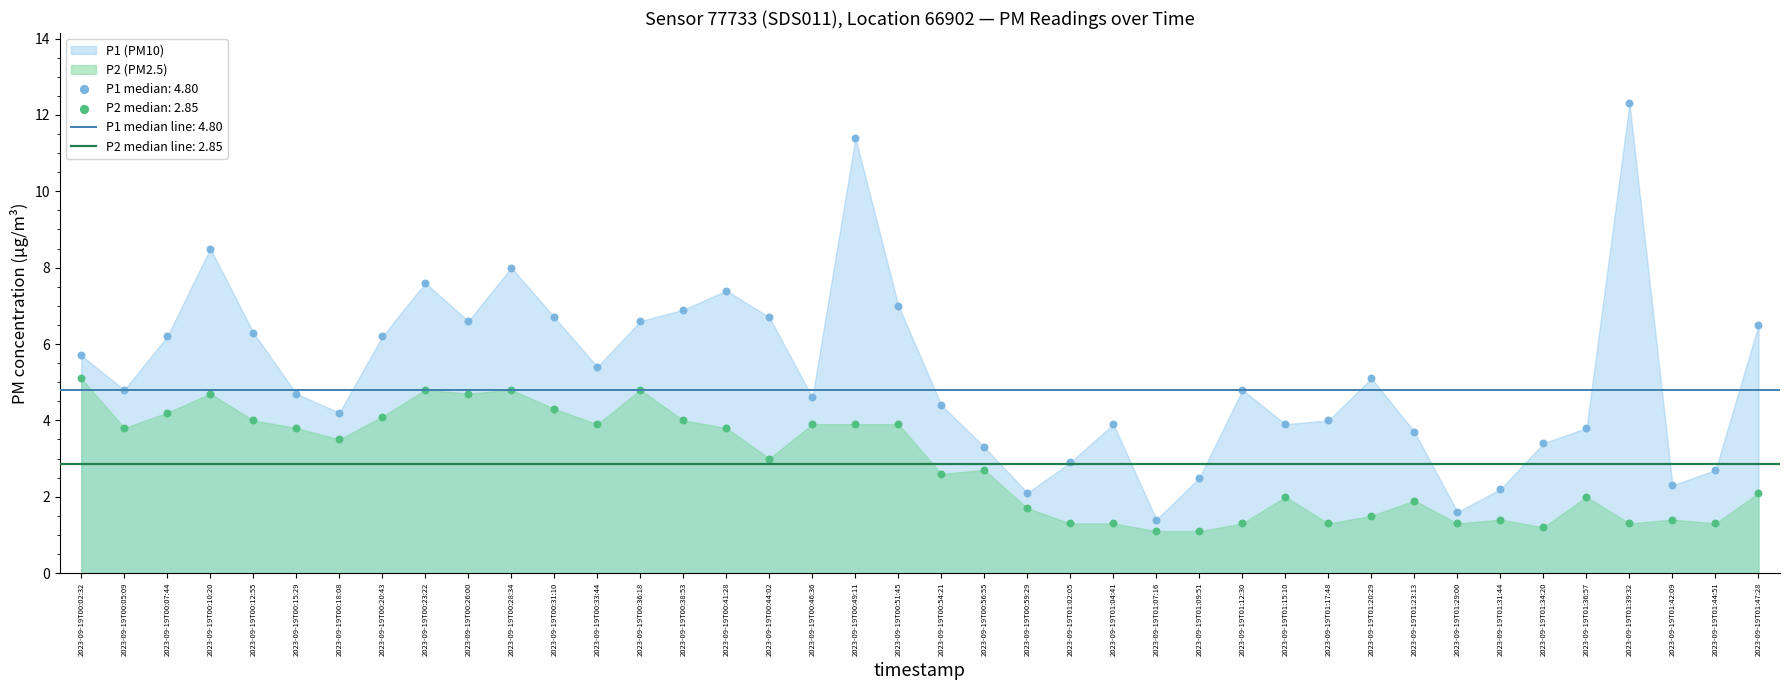

Across all data points, what is the range of Y values (max minus min)?

11.2